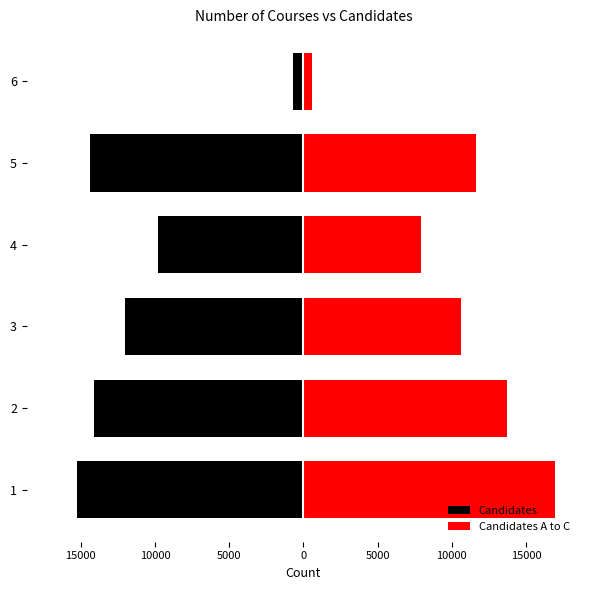

Are the bars grouped side by side (vs. stacked)?

Yes